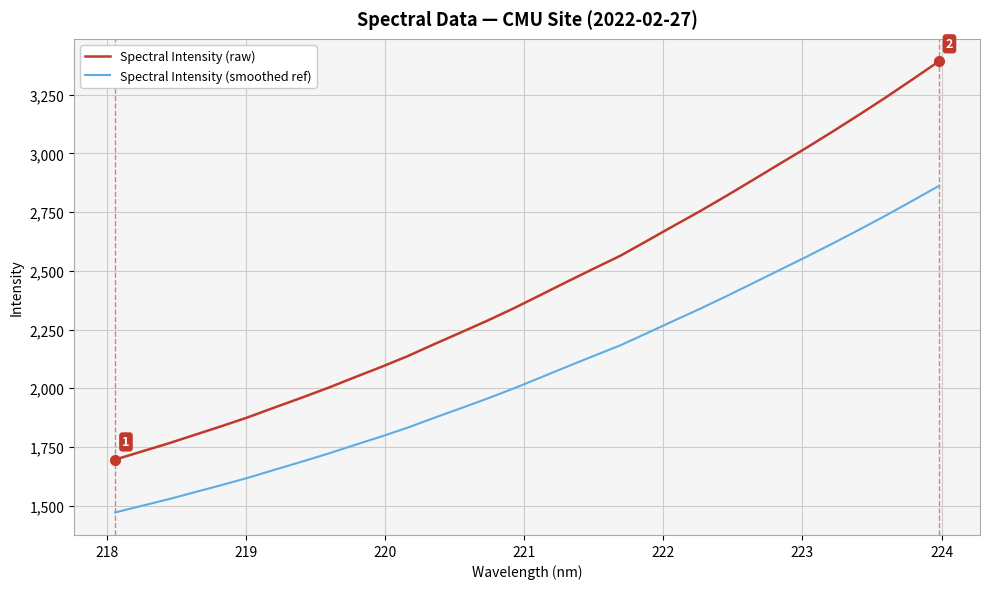

True or false: Spectral Intensity (smoothed ref) and Spectral Intensity (raw) intersect in this chart.

False